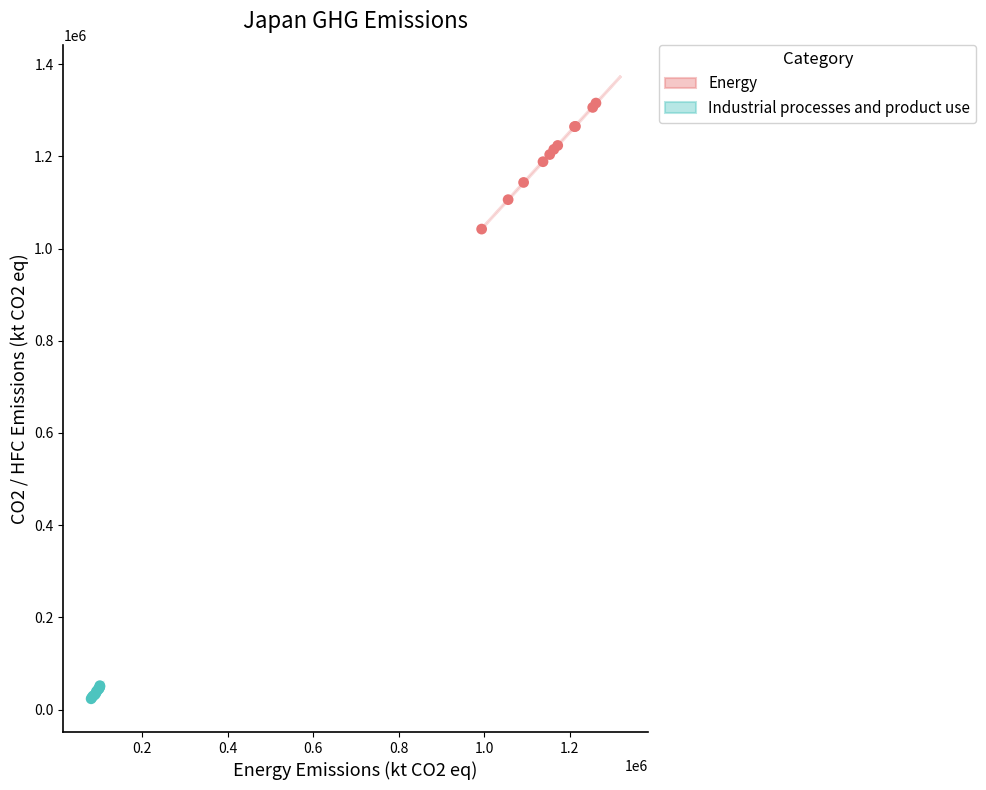

Which series reaches the maximum Y coordinate?

Energy